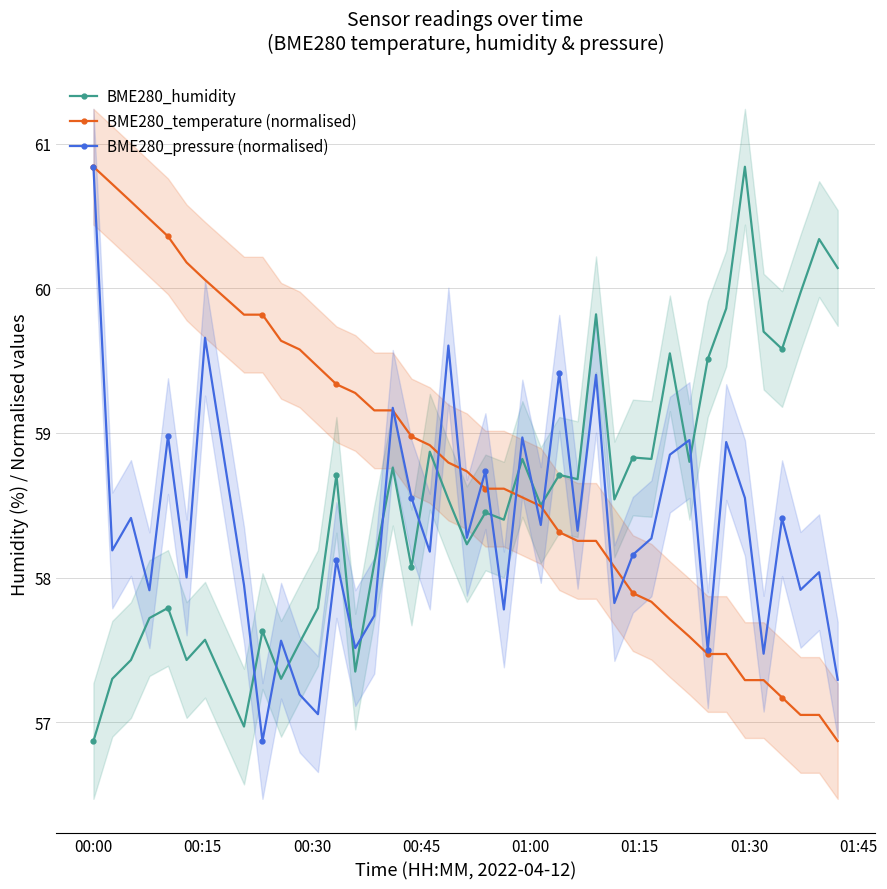

What is the value of the BME280_pressure (normalised) point at the 36th from the left?

57.5